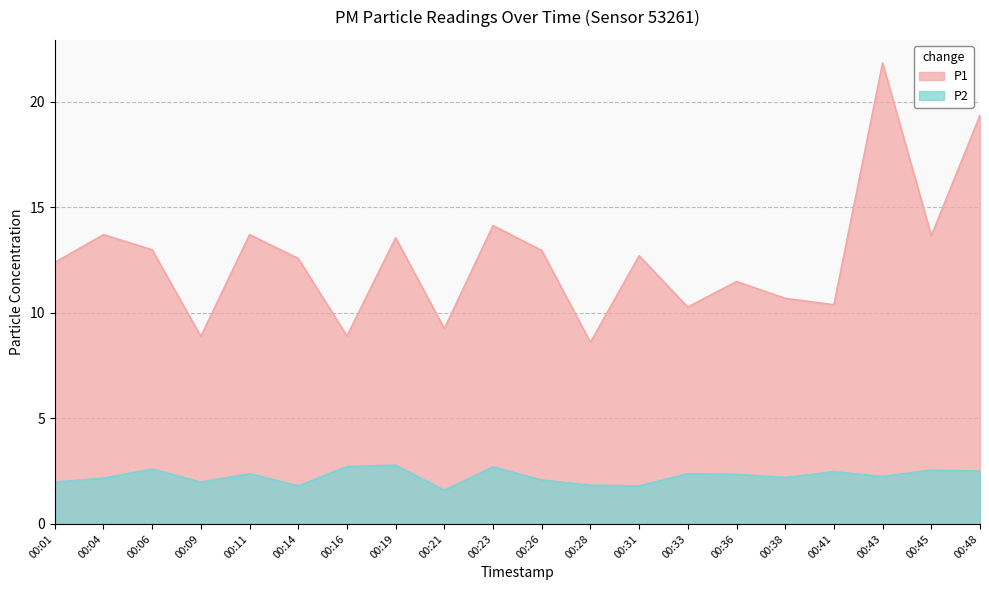

List the series in order of their overall mean, lowest first.

P2, P1